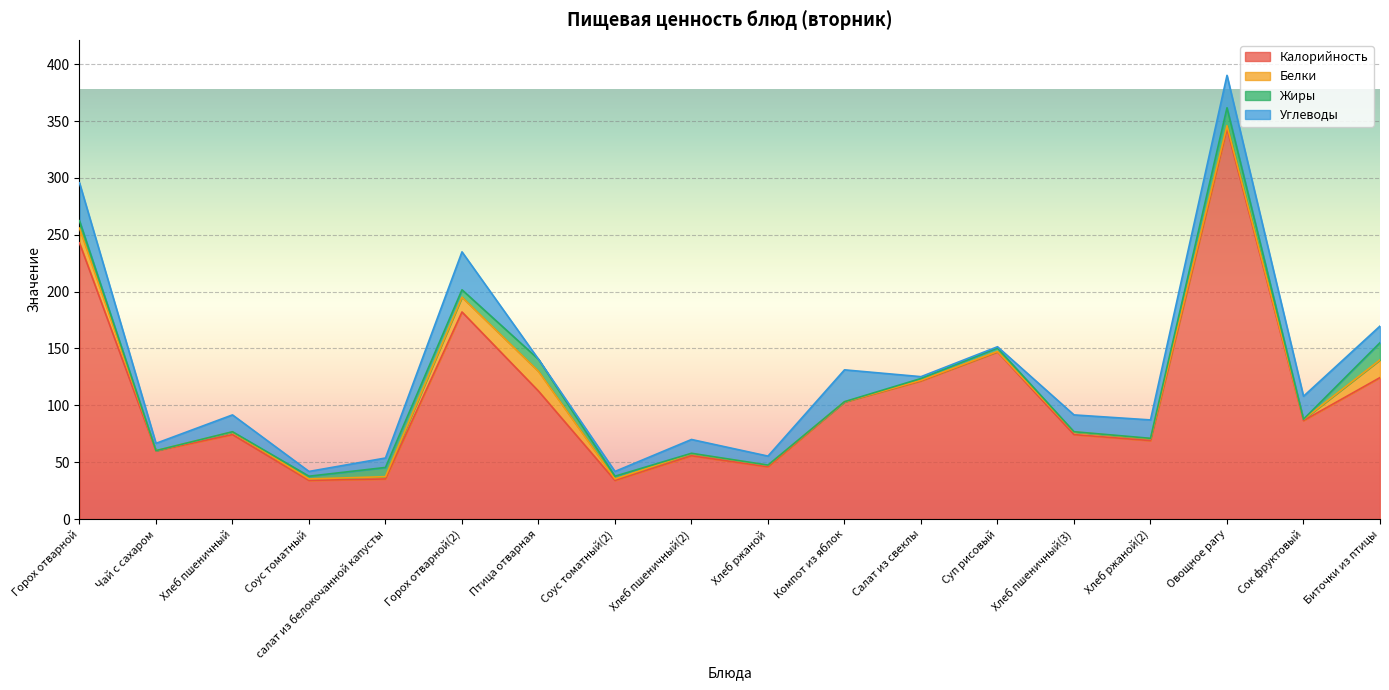

What is the label of the 15th point from the right?

Соус томатный